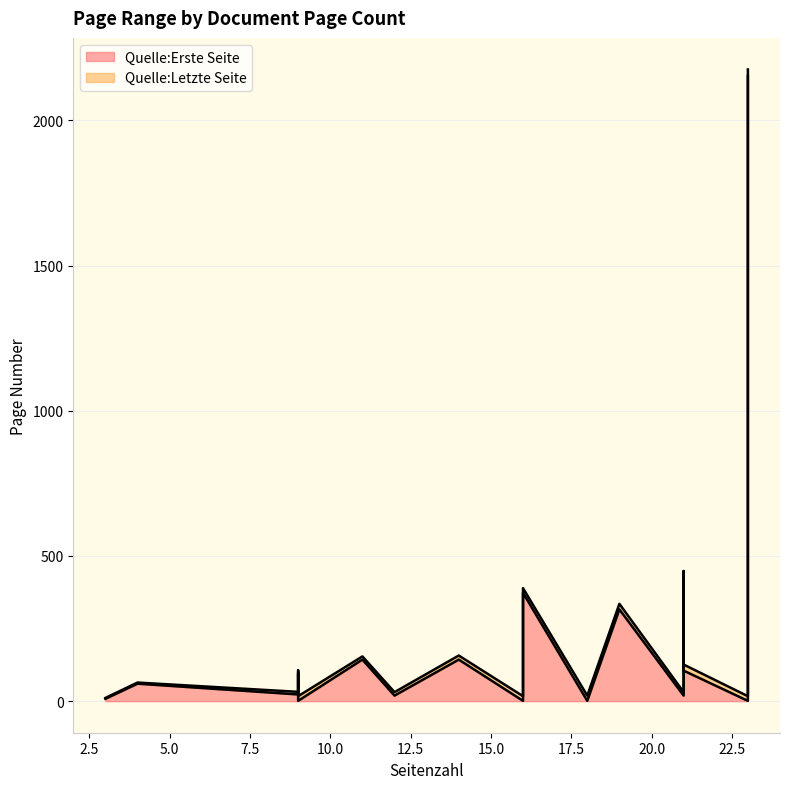

Is it true that Quelle:Erste Seite equals 373 at 16?

True